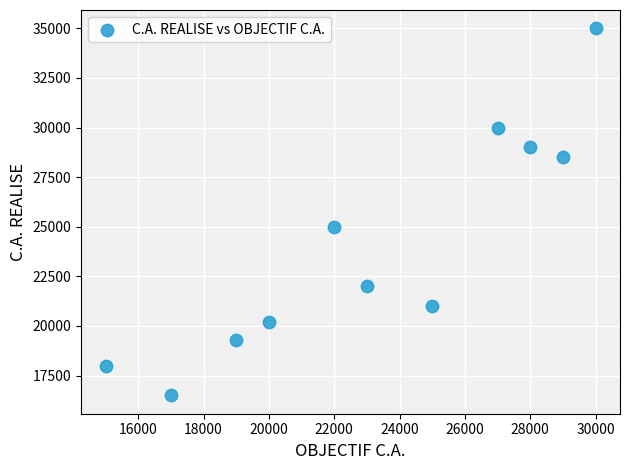

What is the range of Y values (max minus min)?

18500